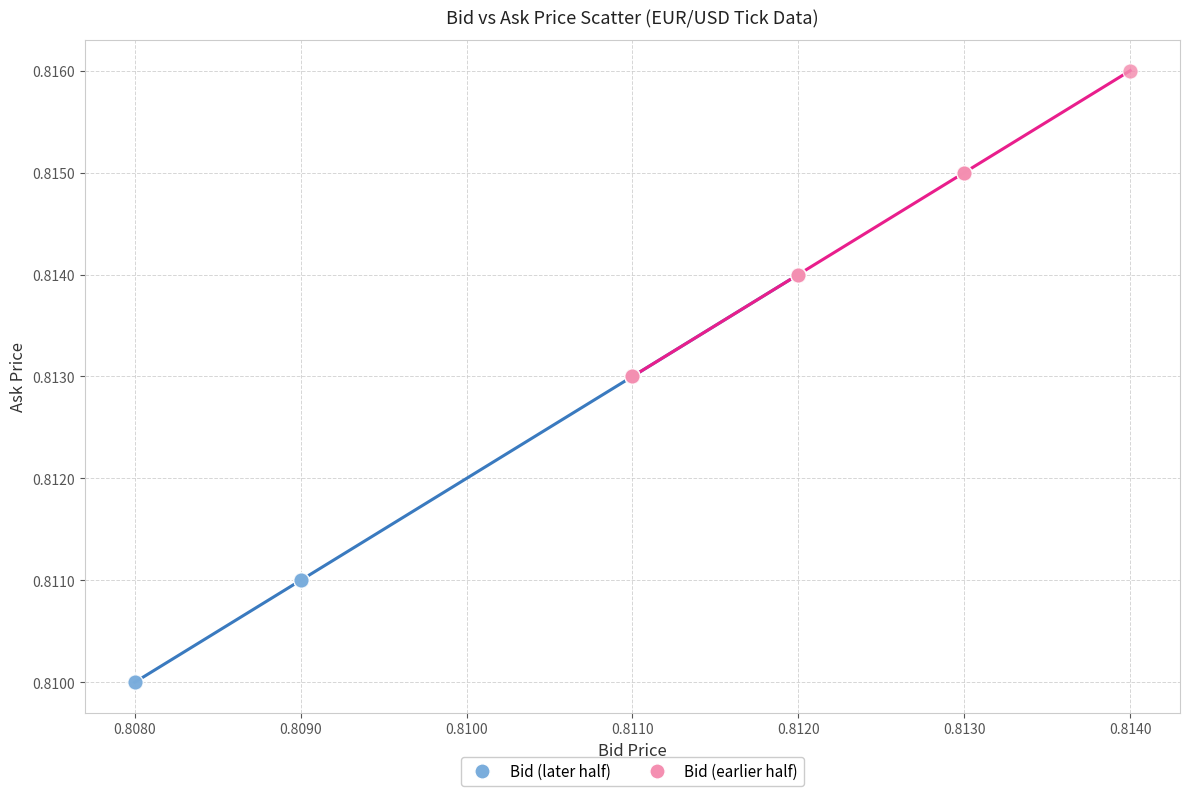

Which series has the largest Y range (max minus min)?

Bid (later half)